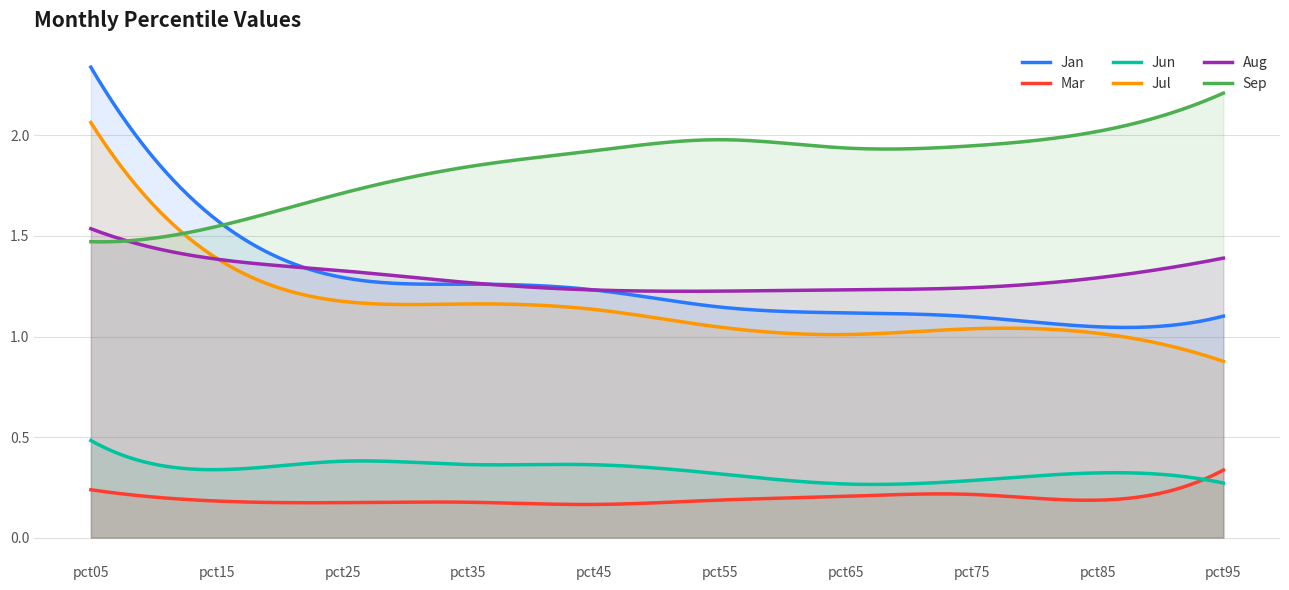

Which label corresponds to the smallest value in the chart?

pct45